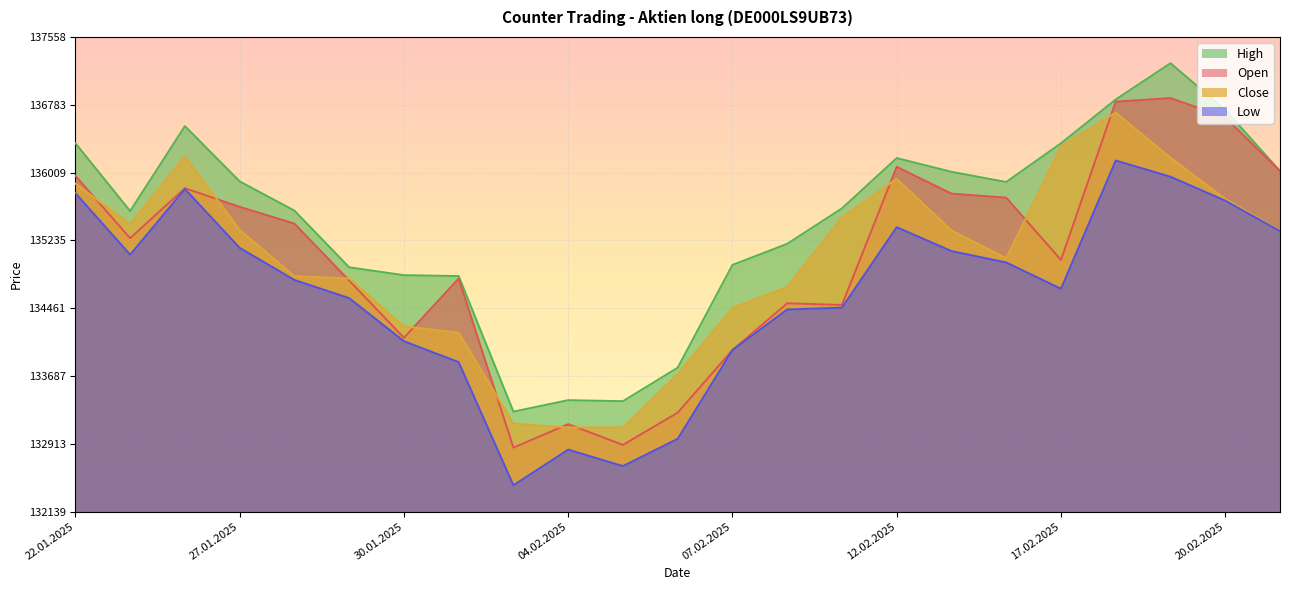

True or false: Open has more than 2 points higher than both neighbors.

True